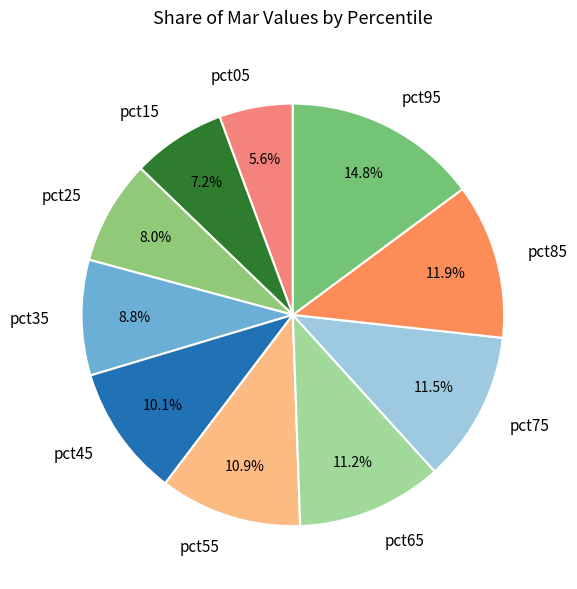

To the nearest percent, what is the combined percentage of pct45 and pct75?

22%